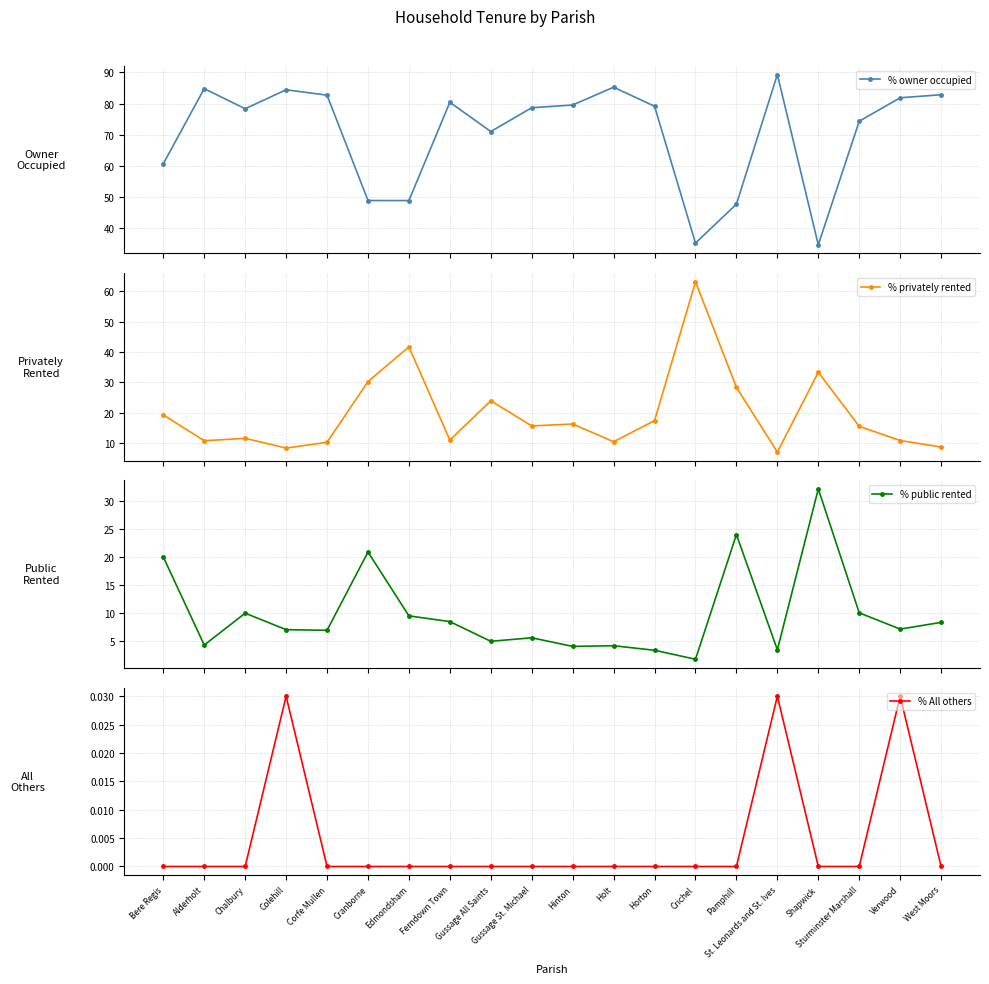

Which series has the widest spread of values?

% privately rented